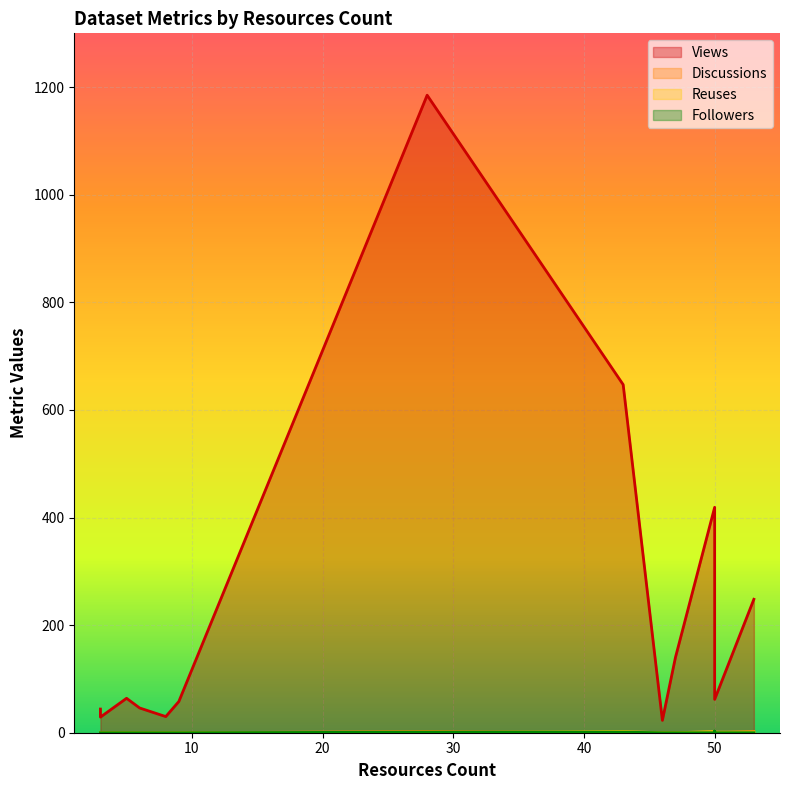

Where is the first local maximum for metric.discussions?

50